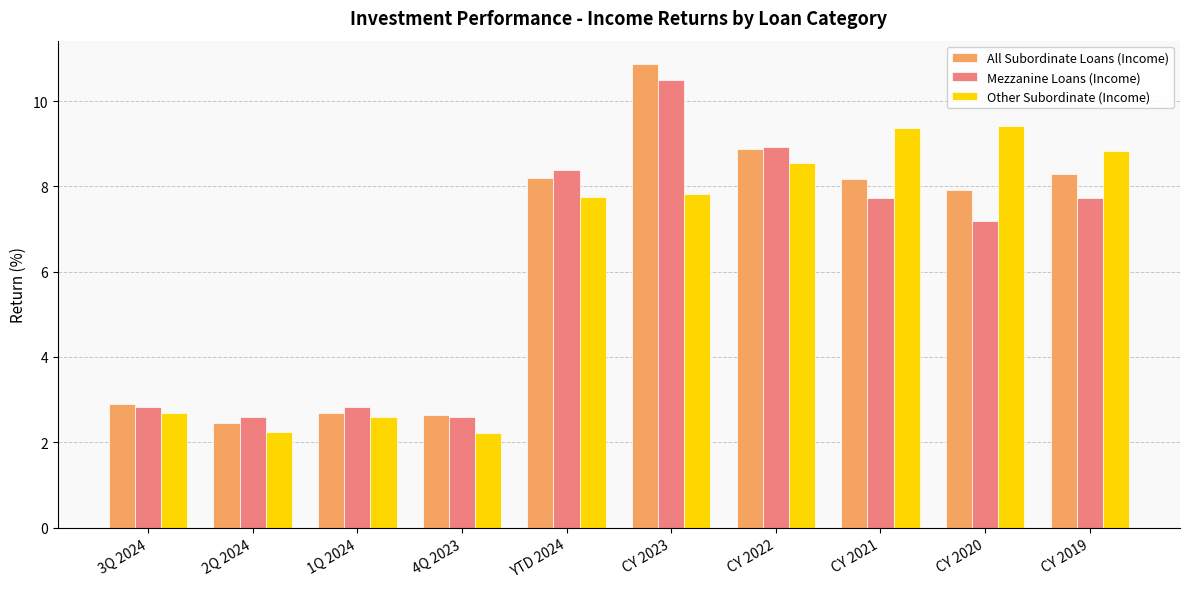

At which category does the chart reach its peak across all series?

CY 2023